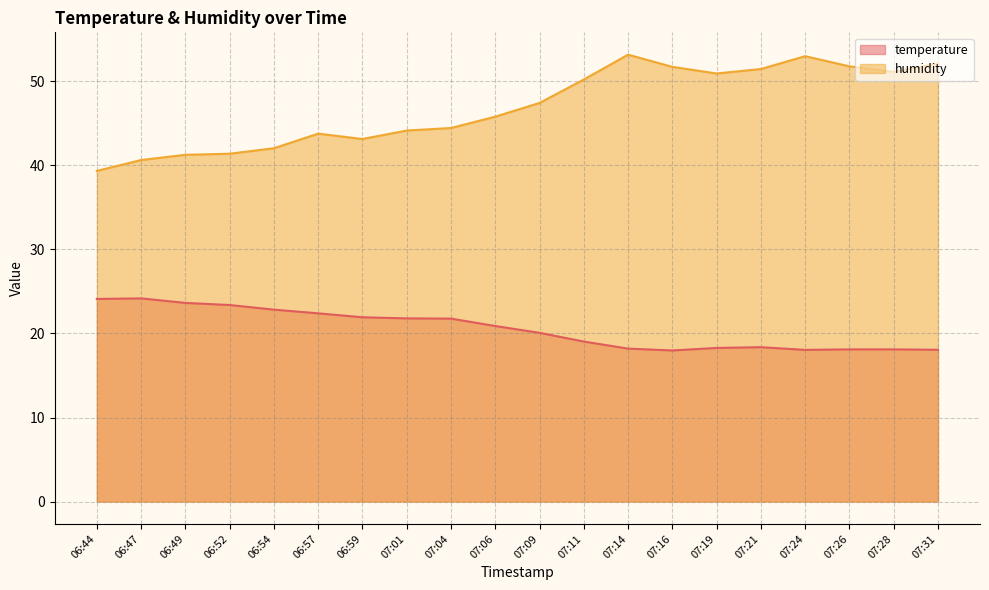

True or false: humidity and temperature cross at least once.

False